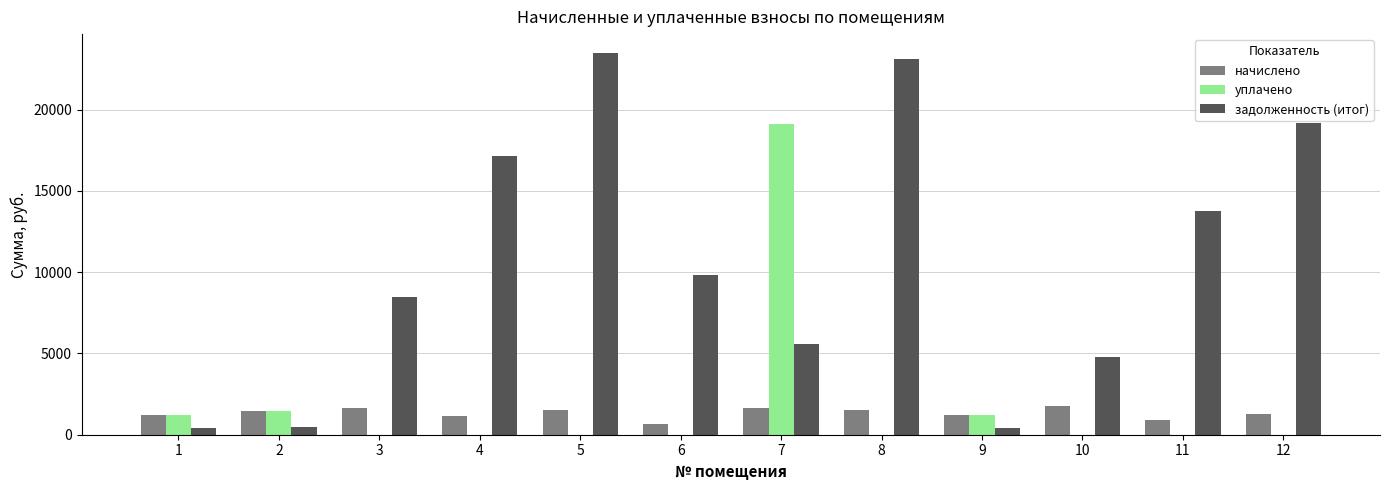

Between 8 and 9, which series saw the biggest shift?

задолженность (итог)